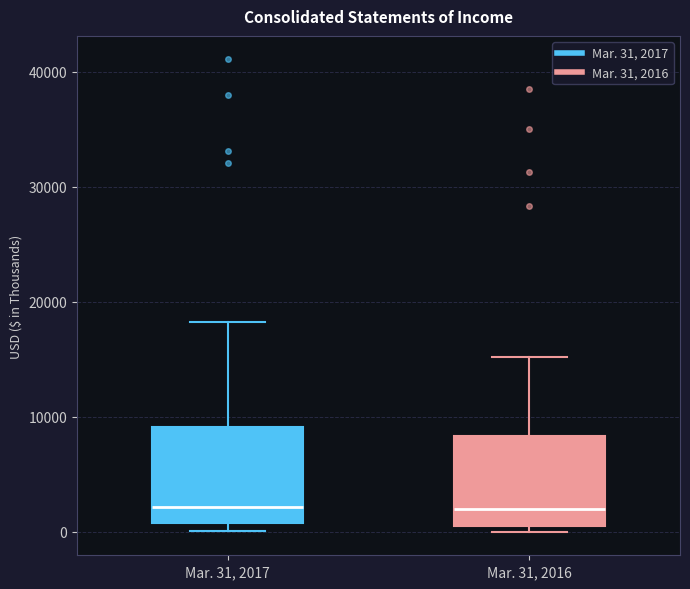

Reading left to right, read every box against the y-axis: the position of its median line, the range the box covers, and the ends of its whiskers. The values are not printed on the chart, so give them approximately, as read against the axis.

Mar. 31, 2017: median 2000, box 1000 to 9000, whiskers 0 to 18000
Mar. 31, 2016: median 2000, box 0 to 8000, whiskers 0 (just below the box's lower edge) to 15000